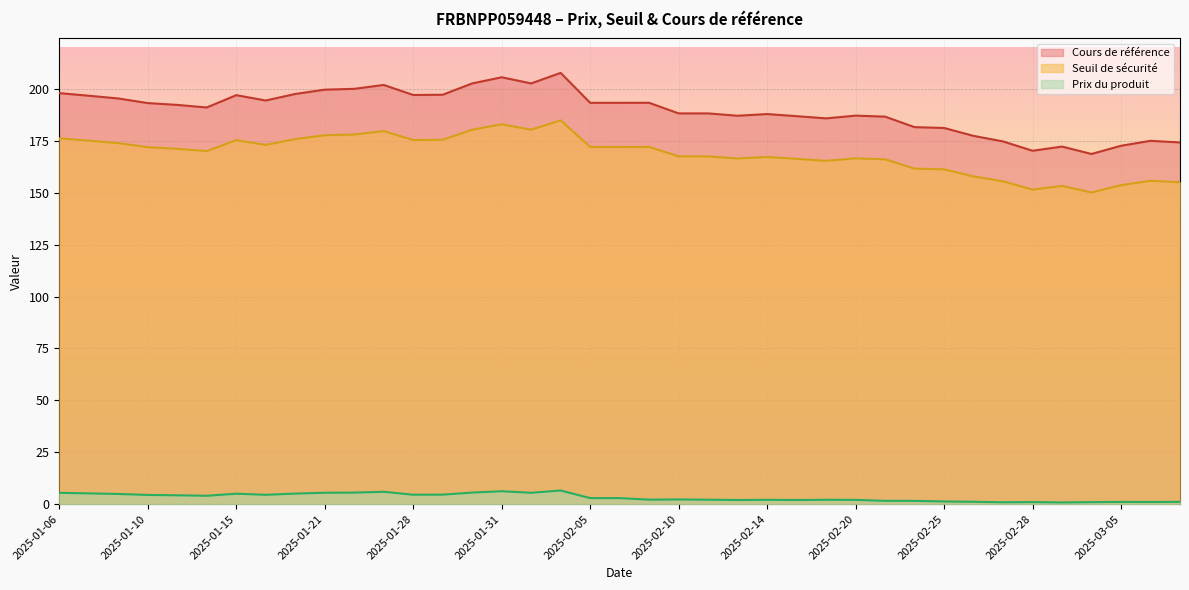

True or false: Seuil de sécurité and Prix du produit cross at least once.

False